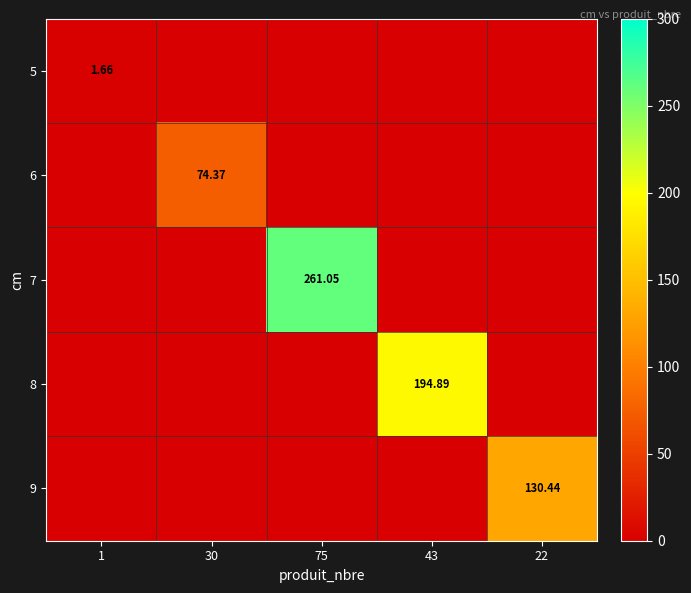

Is the value of 6 at 30 greater than the value of 8 at 43?

No